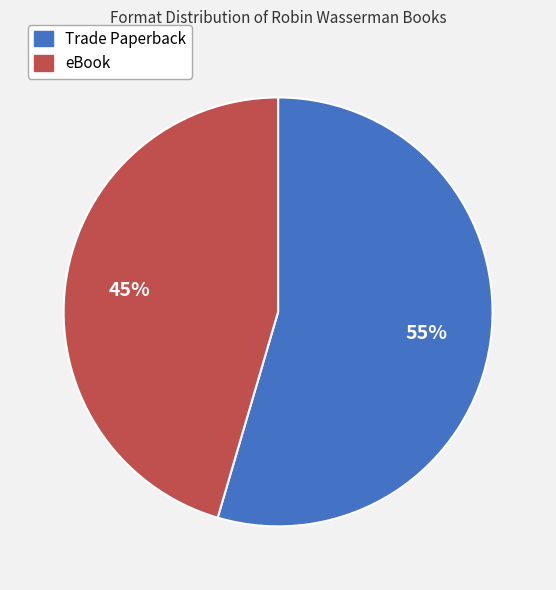

Does any single category account for the majority?

Yes